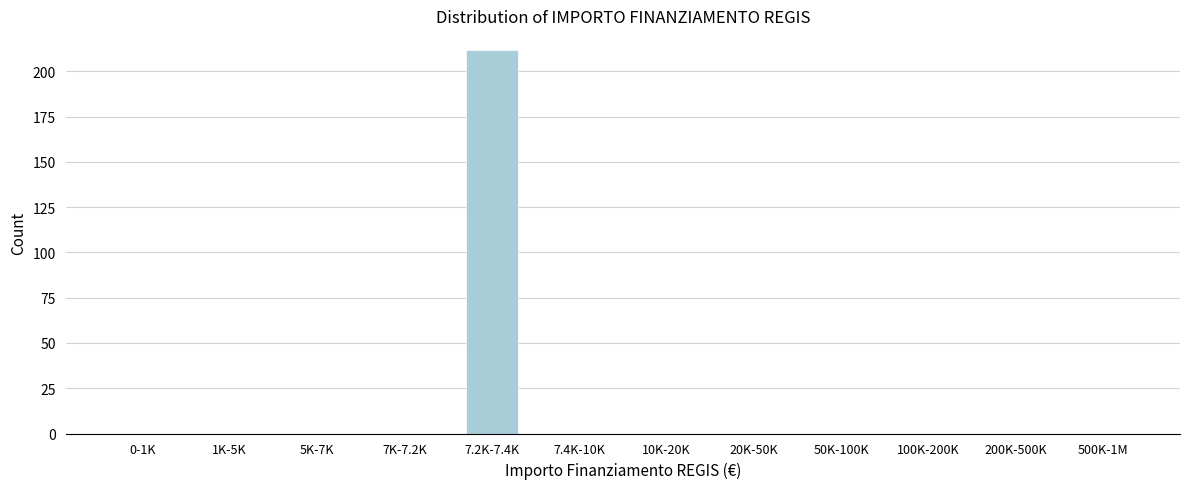

Reading left to right, list all the values displayed in this chart.

0-1K=0	1K-5K=0	5K-7K=0	7K-7.2K=0	7.2K-7.4K=212	7.4K-10K=0	10K-20K=0	20K-50K=0	50K-100K=0	100K-200K=0	200K-500K=0	500K-1M=0